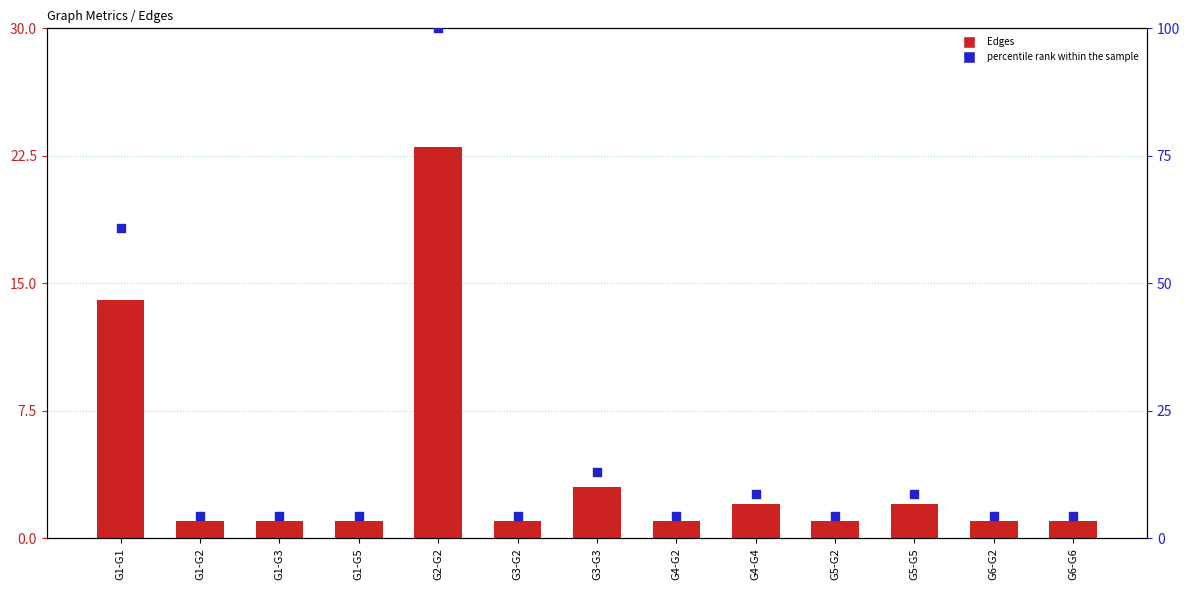

Which series contains the lowest Y value?

Edges